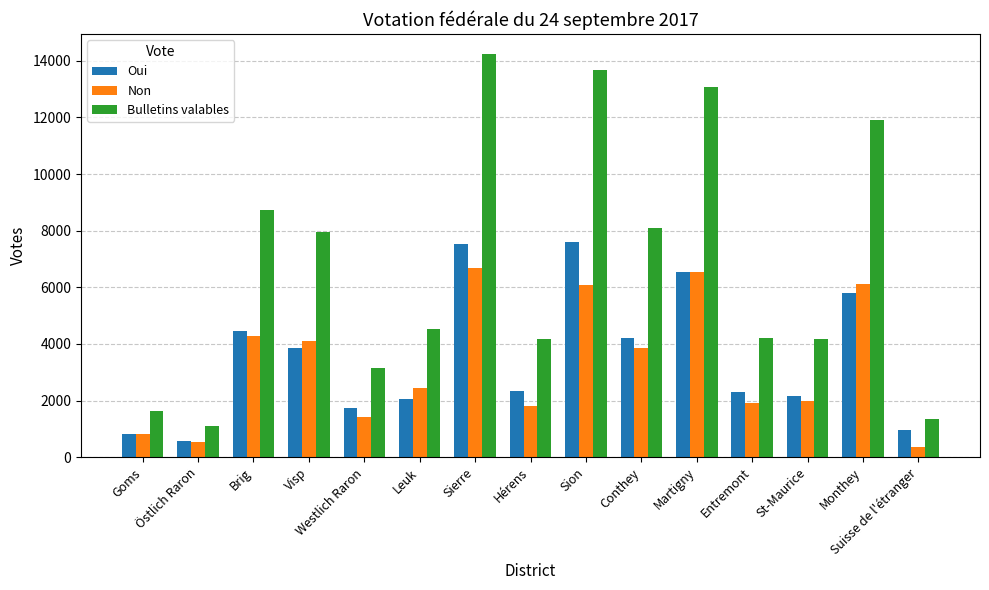

The value of Bulletins valables at Sierre is 14236. True or false?

True